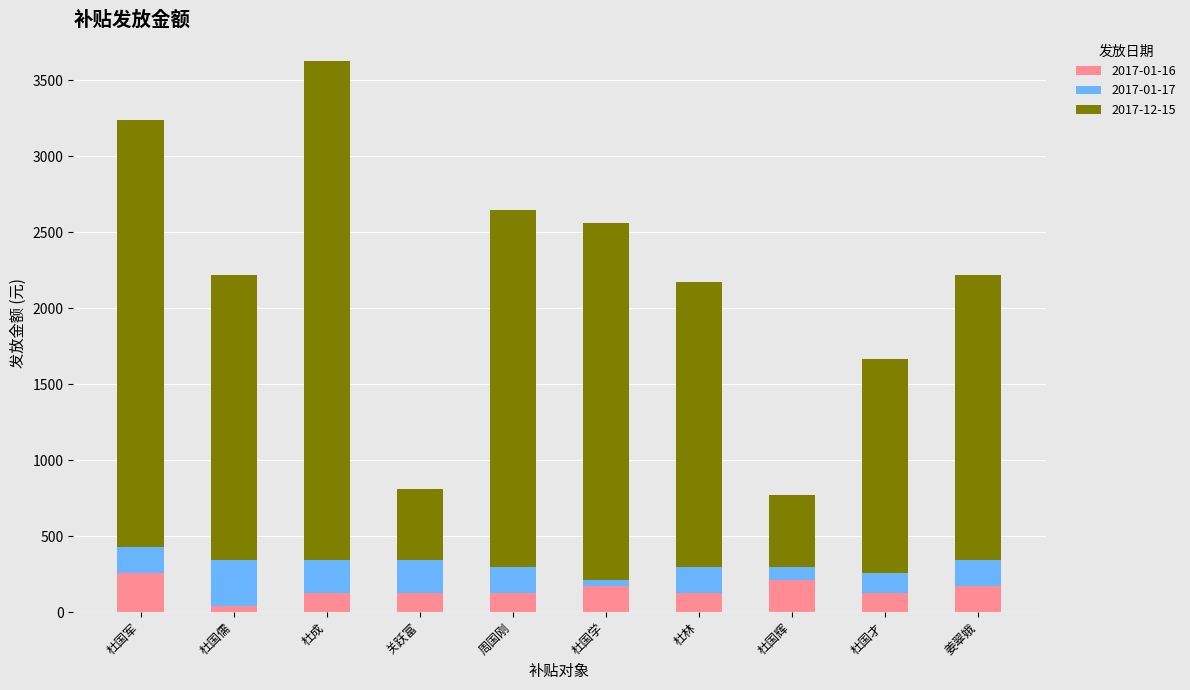

The 2017-01-16 series shows 127.4 at 杜国才. True or false?

True